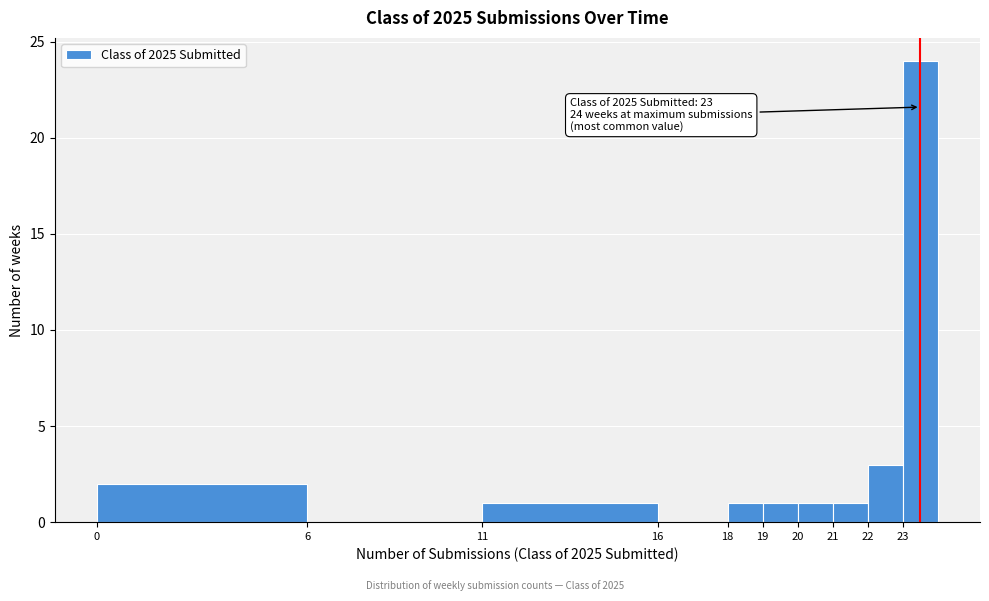

Reading right to left, transcribe all the data shown in this chart.

23=24	22=3	21=1	20=1	19=1	18=1	16=0	11=1	6=0	0=2